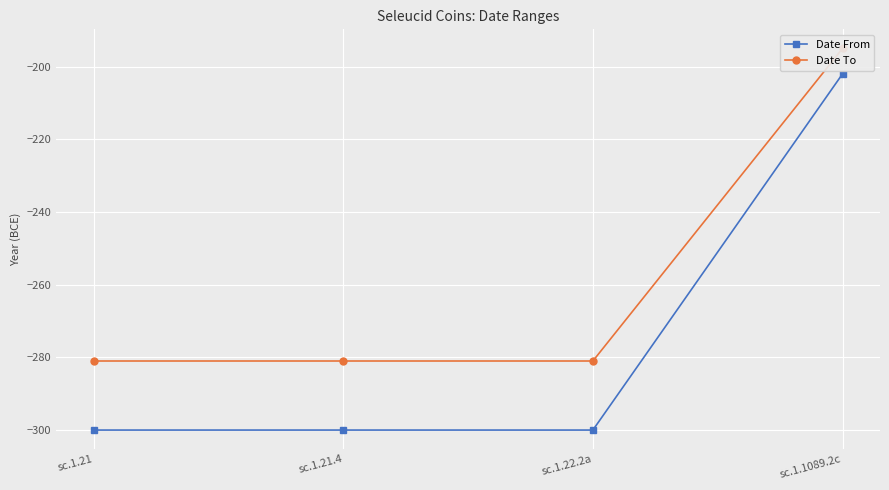

What is the difference between the Date To values at sc.1.1089.2c and sc.1.21.4?

86